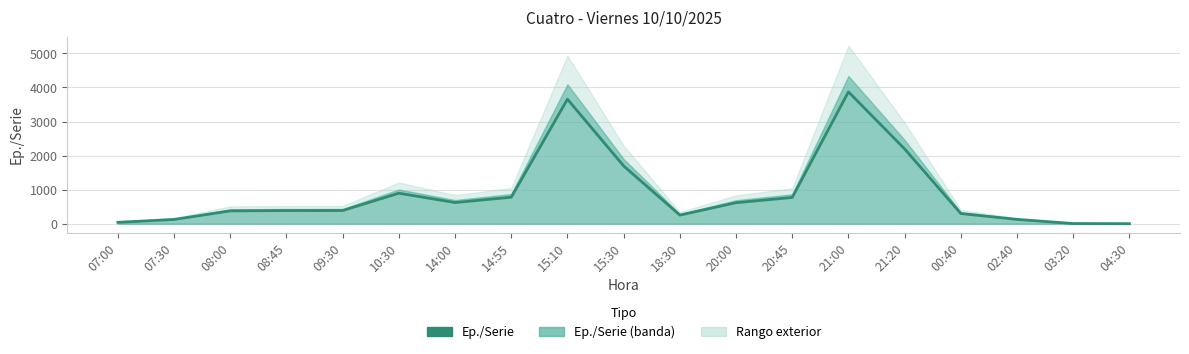

Count the number of values greater than 386.

9